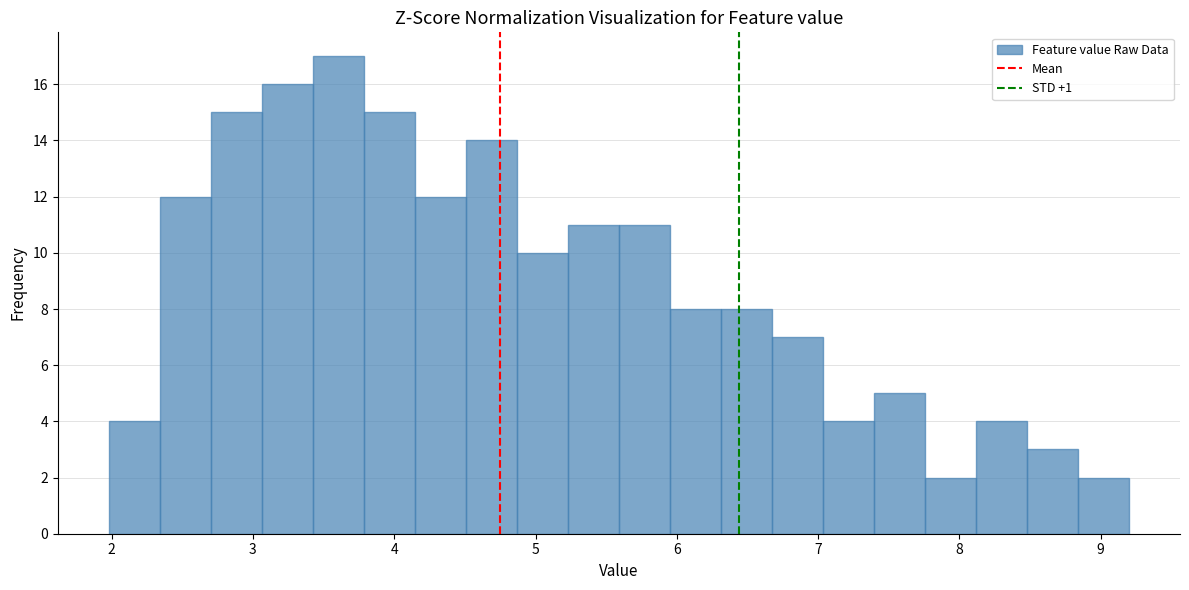

Read against the x-axis, roughly where is the centre of the tallest bar?

3.6